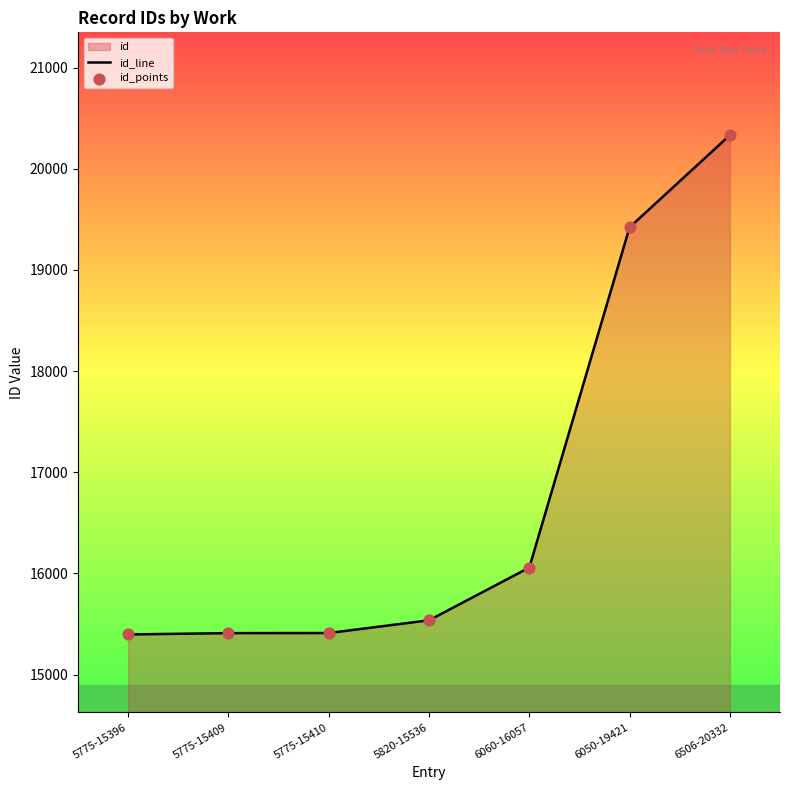

At how many categories does at least one series exceed 19781?

1